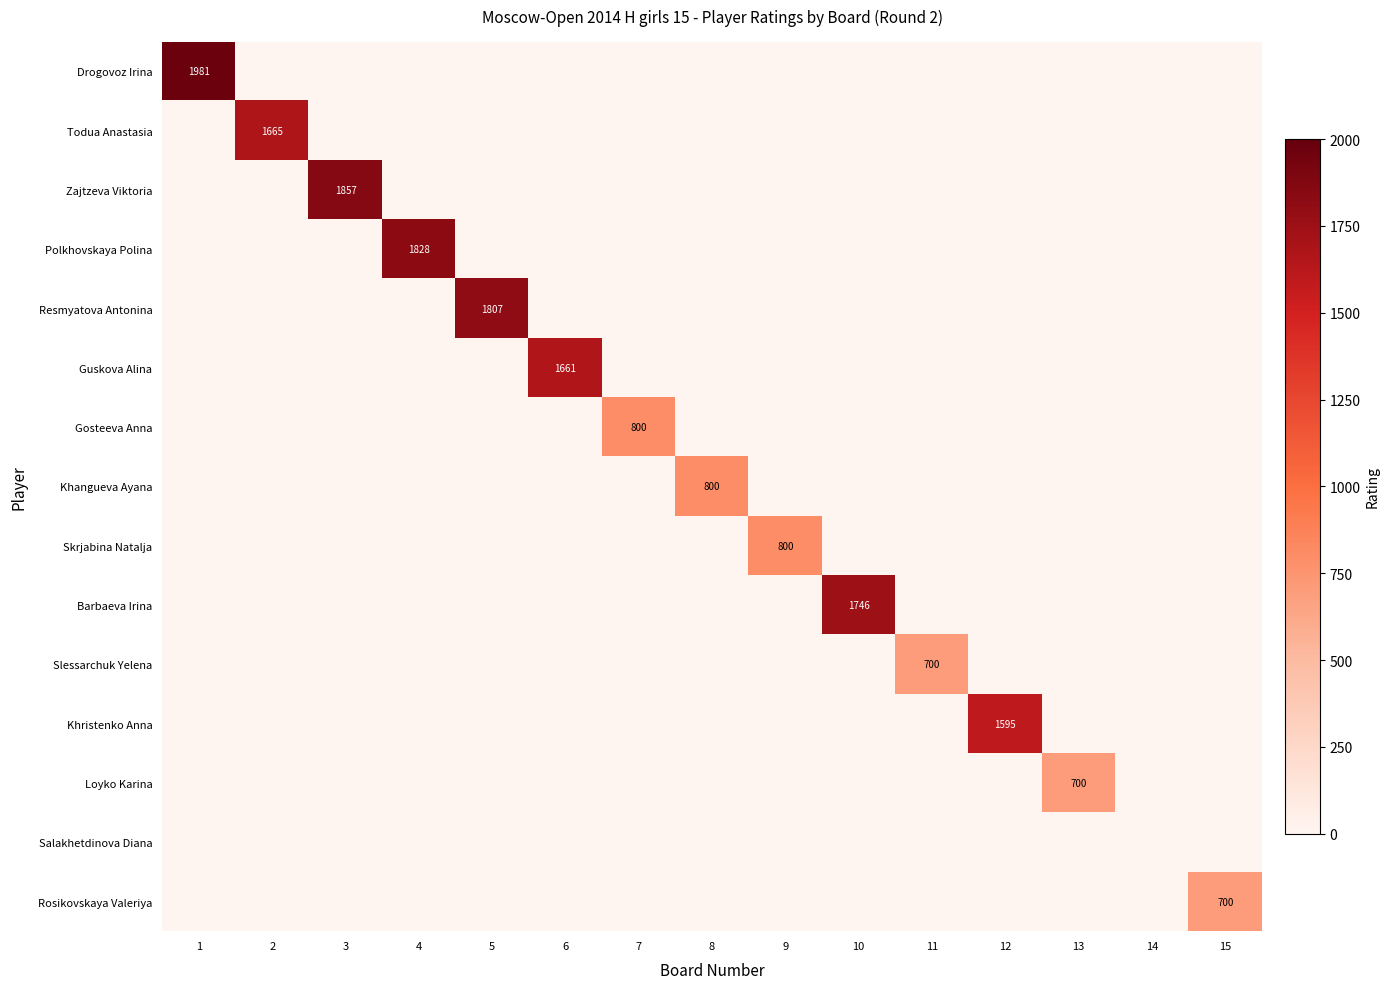

Is it true that Loyko Karina equals 1114 at 13?

False